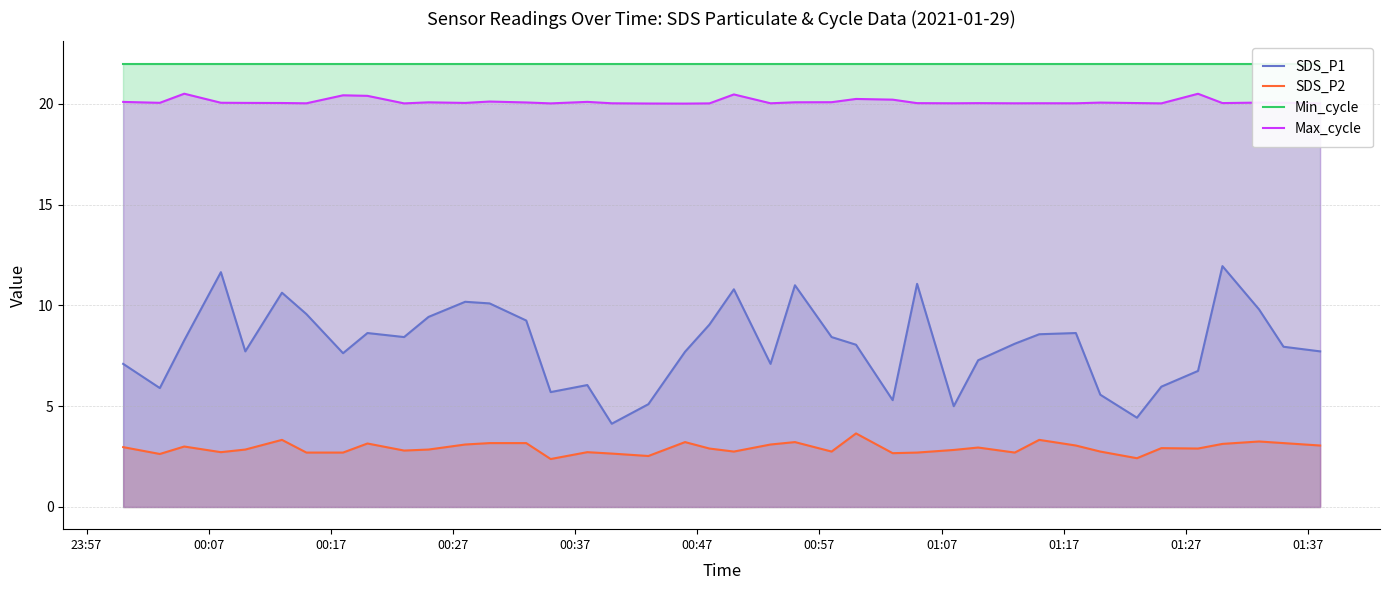

Reading right to left, what are all the values shown in this chart?

SDS_P1: 7.7	8.0	9.8	11.9	6.8	6.0	4.4	5.6	8.6	8.6	8.1	7.3	5.0	11.1	5.3	8.1	8.4	11.0	7.1	10.8	9.1	7.7	5.1	4.1	6.0	5.7	9.2	10.1	10.2	9.4	8.4	8.6	7.6	9.6	10.6	7.7	11.7	8.3	5.9	7.1
SDS_P2: 3.0	3.2	3.2	3.1	2.9	2.9	2.4	2.8	3.0	3.3	2.7	3.0	2.8	2.7	2.7	3.6	2.8	3.2	3.1	2.8	2.9	3.2	2.5	2.6	2.7	2.4	3.2	3.2	3.1	2.9	2.8	3.1	2.7	2.7	3.3	2.9	2.7	3.0	2.6	3.0
Min_cycle: 22.0	22.0	22.0	22.0	22.0	22.0	22.0	22.0	22.0	22.0	22.0	22.0	22.0	22.0	22.0	22.0	22.0	22.0	22.0	22.0	22.0	22.0	22.0	22.0	22.0	22.0	22.0	22.0	22.0	22.0	22.0	22.0	22.0	22.0	22.0	22.0	22.0	22.0	22.0	22.0
Max_cycle: 20.0	20.1	20.1	20.0	20.5	20.0	20.0	20.1	20.0	20.0	20.0	20.0	20.0	20.0	20.2	20.2	20.1	20.1	20.0	20.5	20.0	20.0	20.0	20.0	20.1	20.0	20.1	20.1	20.0	20.1	20.0	20.4	20.4	20.0	20.0	20.0	20.1	20.5	20.1	20.1